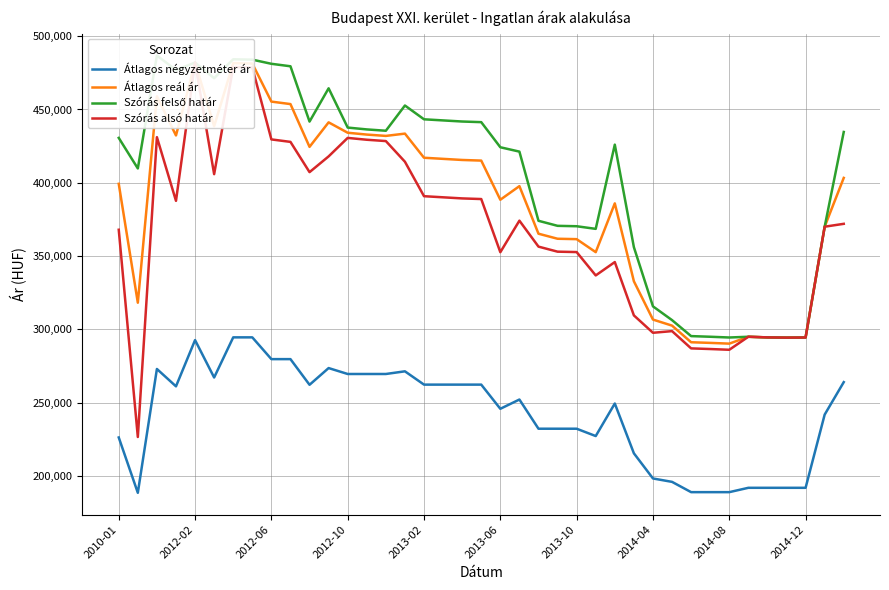

True or false: Átlagos négyzetméter ár and Szórás felső határ intersect in this chart.

False